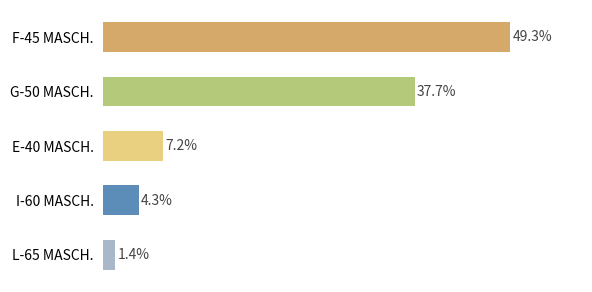

What is the label of the 3rd bar from the top?

E-40 MASCH.